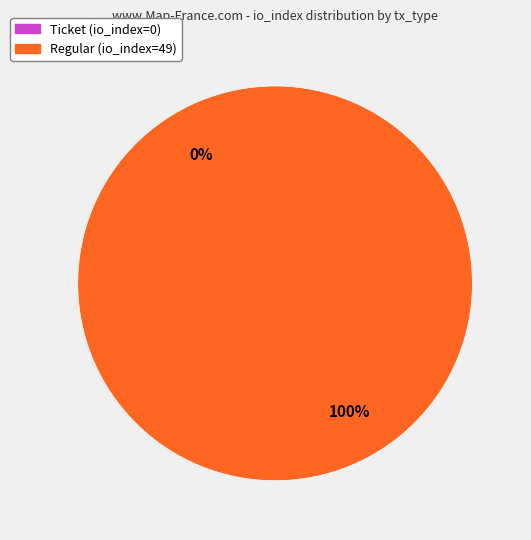

What is the largest slice in the pie chart?

Regular (io_index=49)